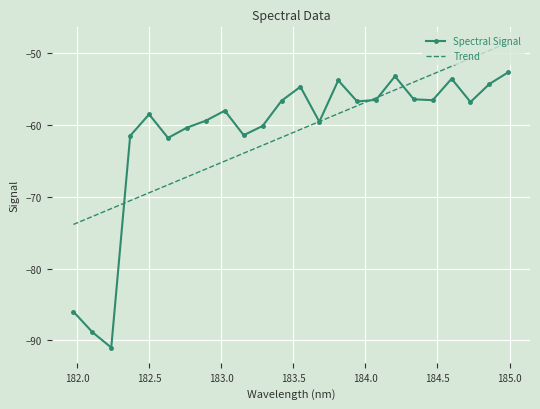

Which series has the widest spread of values?

Spectral Signal